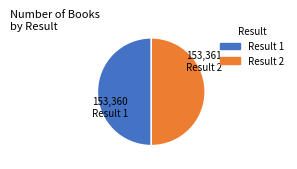

Is it true that Result 1 is 50% of the pie?

True